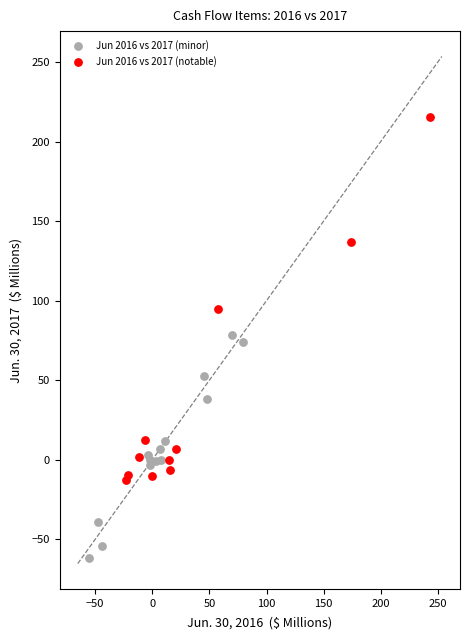

Which series reaches the maximum Y coordinate?

Jun 2016 vs 2017 (notable)